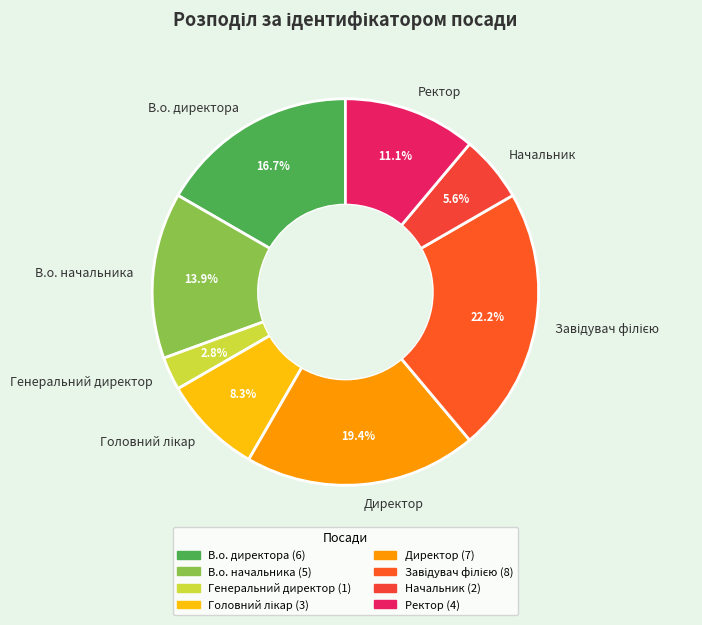

To the nearest percent, what is the combined percentage of Директор and Генеральний директор?

22%